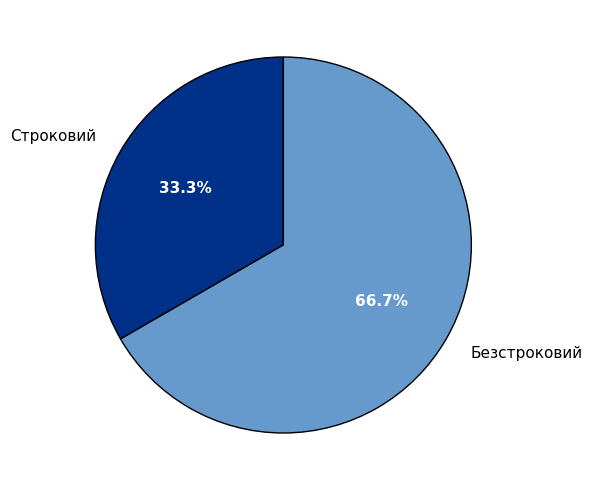

Is Строковий the majority of the pie?

No